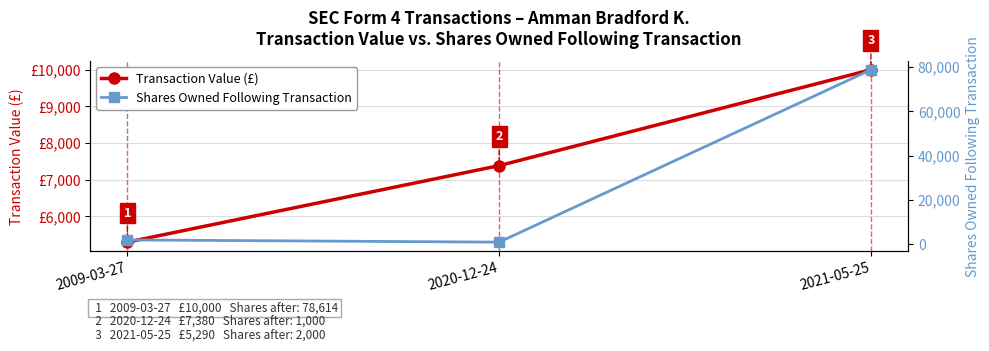

Where does the Shares Owned Following Transaction series first go above 2000?

2021-05-25